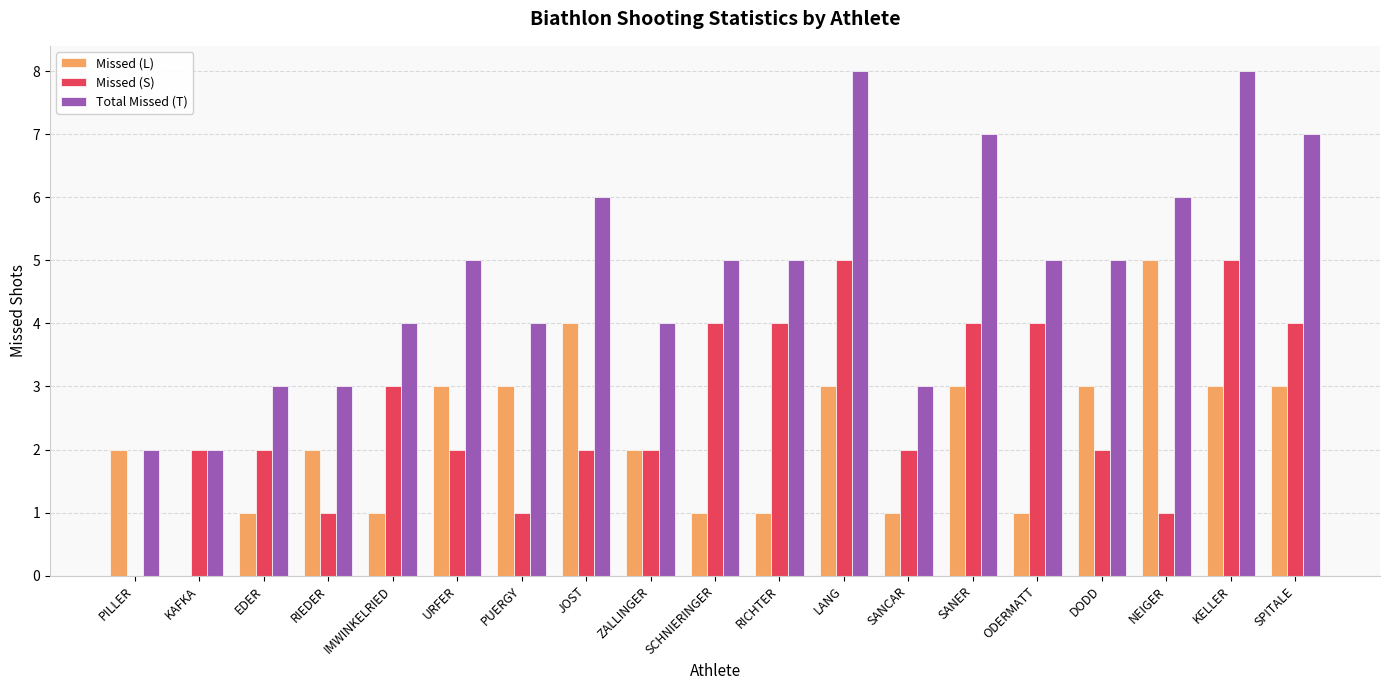

How many series are shown in this chart?

3